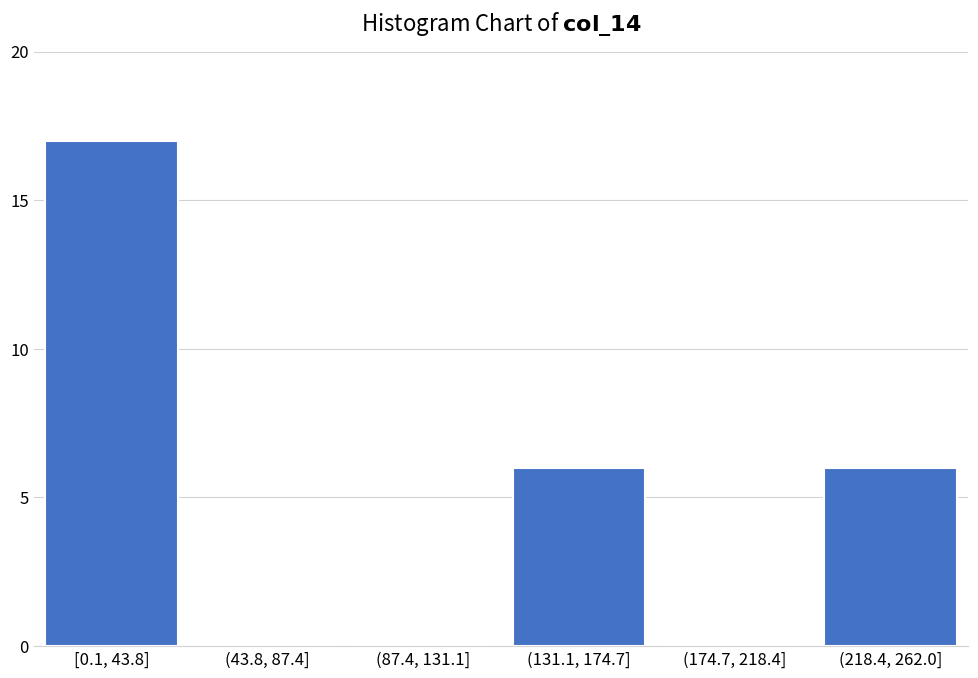

Reading right to left, what are all the values shown in this chart?

(218.4, 262.0]=6	(174.7, 218.4]=0	(131.1, 174.7]=6	(87.4, 131.1]=0	(43.8, 87.4]=0	[0.1, 43.8]=17